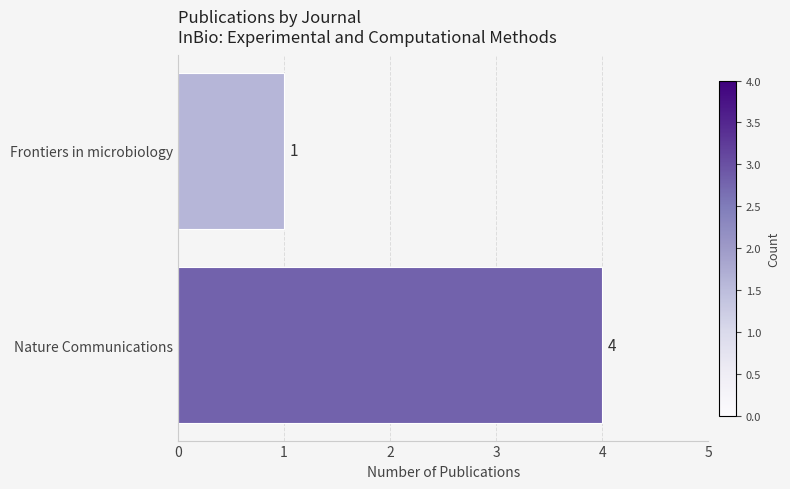

Are the bars horizontal?

Yes